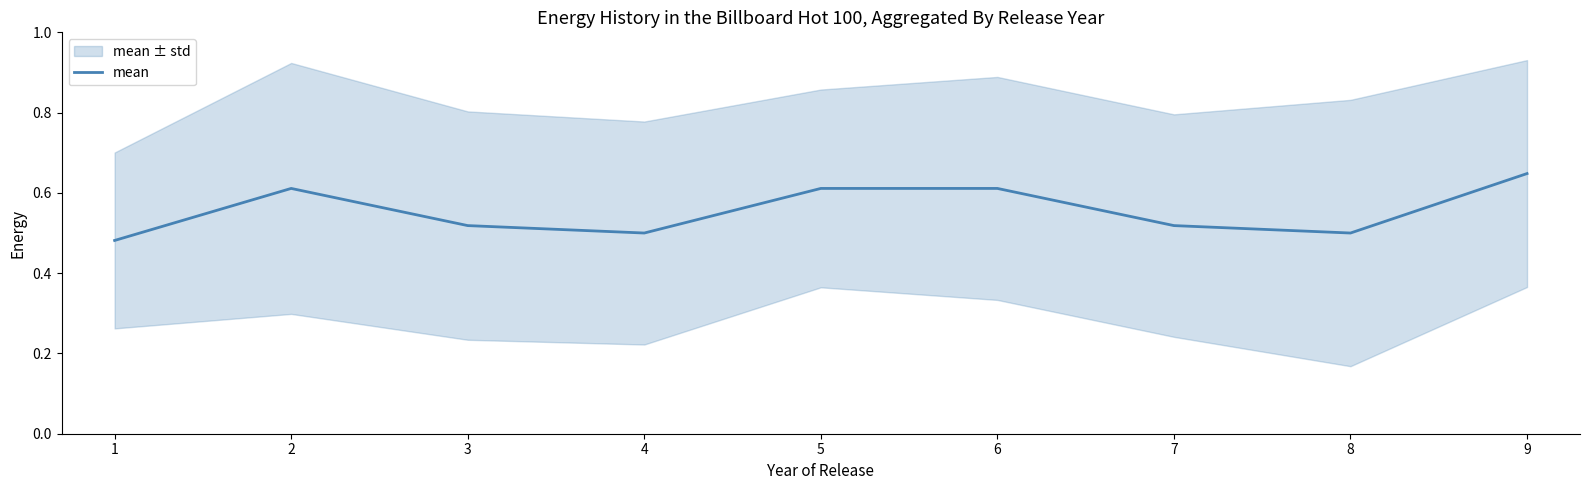

Reading right to left, transcribe all the data shown in this chart.

0.6	0.5	0.5	0.6	0.6	0.5	0.5	0.6	0.5